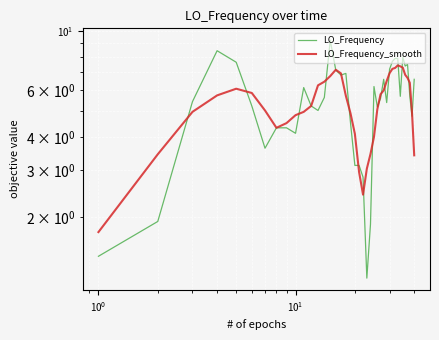

Rank the series by their maximum value, from highest to lowest.

LO_Frequency, LO_Frequency_smooth